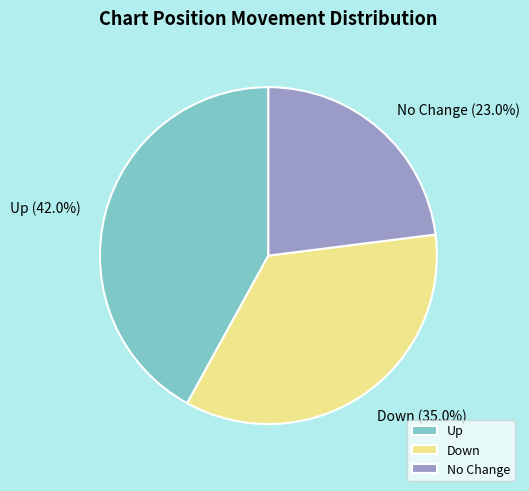

What percentage do No Change and Up together represent?

65.0%